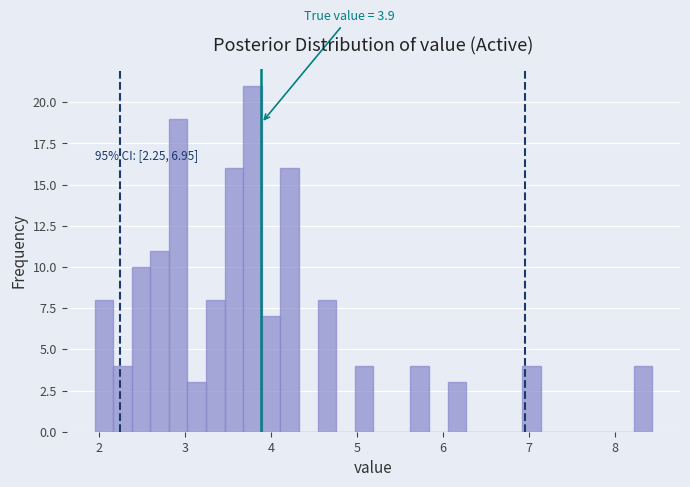

Read against the x-axis, roughly where is the centre of the tallest bar?

3.8